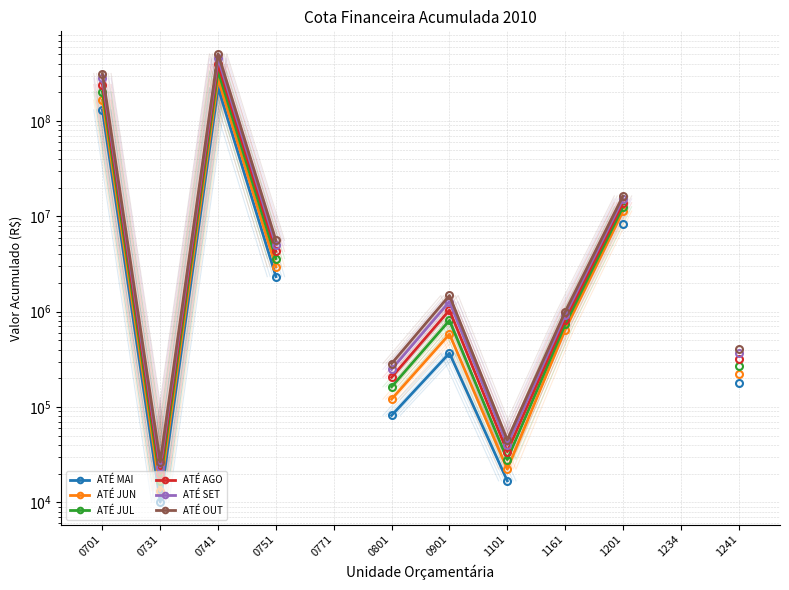

List the series in order of their peak value, lowest first.

ATÉ MAI, ATÉ JUN, ATÉ JUL, ATÉ AGO, ATÉ SET, ATÉ OUT